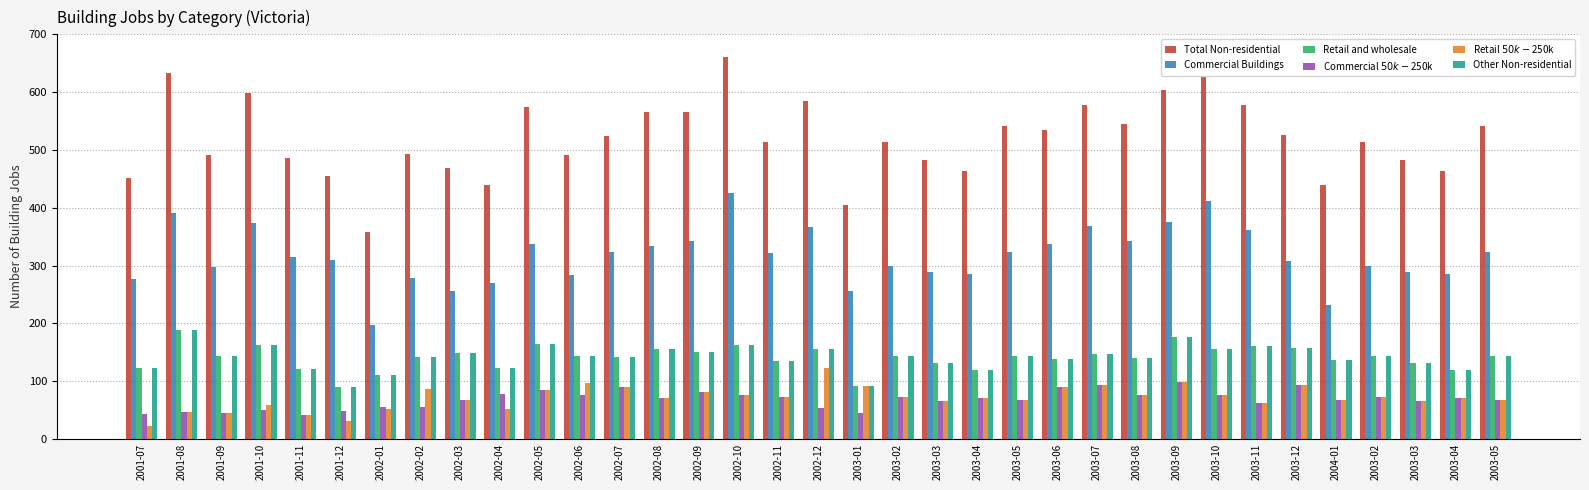

Reading right to left, list all the values displayed in this chart.

Total Non-residential: 2003-05=541	2003-04=463	2003-03=482	2003-02=514	2004-01=439	2003-12=525	2003-11=578	2003-10=626	2003-09=604	2003-08=544	2003-07=578	2003-06=535	2003-05=541	2003-04=463	2003-03=482	2003-02=514	2003-01=404	2002-12=585	2002-11=513	2002-10=661	2002-09=565	2002-08=566	2002-07=524	2002-06=491	2002-05=574	2002-04=440	2002-03=468	2002-02=493	2002-01=358	2001-12=455	2001-11=486	2001-10=599	2001-09=491	2001-08=633	2001-07=451
Commercial Buildings: 2003-05=323	2003-04=285	2003-03=289	2003-02=299	2004-01=232	2003-12=307	2003-11=362	2003-10=411	2003-09=375	2003-08=342	2003-07=368	2003-06=338	2003-05=323	2003-04=285	2003-03=289	2003-02=299	2003-01=256	2002-12=366	2002-11=321	2002-10=425	2002-09=342	2002-08=334	2002-07=323	2002-06=283	2002-05=338	2002-04=270	2002-03=256	2002-02=279	2002-01=197	2001-12=310	2001-11=315	2001-10=374	2001-09=297	2001-08=391	2001-07=277
Retail and wholesale: 2003-05=144	2003-04=119	2003-03=131	2003-02=144	2004-01=137	2003-12=158	2003-11=161	2003-10=155	2003-09=177	2003-08=140	2003-07=147	2003-06=138	2003-05=144	2003-04=119	2003-03=131	2003-02=144	2003-01=92	2002-12=156	2002-11=134	2002-10=162	2002-09=151	2002-08=155	2002-07=141	2002-06=144	2002-05=165	2002-04=122	2002-03=148	2002-02=142	2002-01=110	2001-12=89	2001-11=121	2001-10=162	2001-09=143	2001-08=188	2001-07=122
Commercial $50k-$250k: 2003-05=68	2003-04=70	2003-03=66	2003-02=73	2004-01=68	2003-12=94	2003-11=62	2003-10=76	2003-09=99	2003-08=76	2003-07=94	2003-06=90	2003-05=68	2003-04=70	2003-03=66	2003-02=73	2003-01=44	2002-12=53	2002-11=73	2002-10=76	2002-09=81	2002-08=71	2002-07=90	2002-06=76	2002-05=85	2002-04=78	2002-03=67	2002-02=55	2002-01=56	2001-12=49	2001-11=41	2001-10=50	2001-09=45	2001-08=46	2001-07=43
Retail $50k-$250k: 2003-05=68	2003-04=70	2003-03=66	2003-02=73	2004-01=68	2003-12=94	2003-11=62	2003-10=76	2003-09=99	2003-08=76	2003-07=94	2003-06=90	2003-05=68	2003-04=70	2003-03=66	2003-02=73	2003-01=92	2002-12=123	2002-11=73	2002-10=76	2002-09=81	2002-08=71	2002-07=90	2002-06=97	2002-05=85	2002-04=51	2002-03=67	2002-02=87	2002-01=52	2001-12=31	2001-11=41	2001-10=59	2001-09=45	2001-08=47	2001-07=23
Other Non-residential: 2003-05=144	2003-04=119	2003-03=131	2003-02=144	2004-01=137	2003-12=158	2003-11=161	2003-10=155	2003-09=177	2003-08=140	2003-07=147	2003-06=138	2003-05=144	2003-04=119	2003-03=131	2003-02=144	2003-01=92	2002-12=156	2002-11=134	2002-10=162	2002-09=151	2002-08=155	2002-07=141	2002-06=144	2002-05=165	2002-04=122	2002-03=148	2002-02=142	2002-01=110	2001-12=89	2001-11=121	2001-10=162	2001-09=143	2001-08=188	2001-07=122